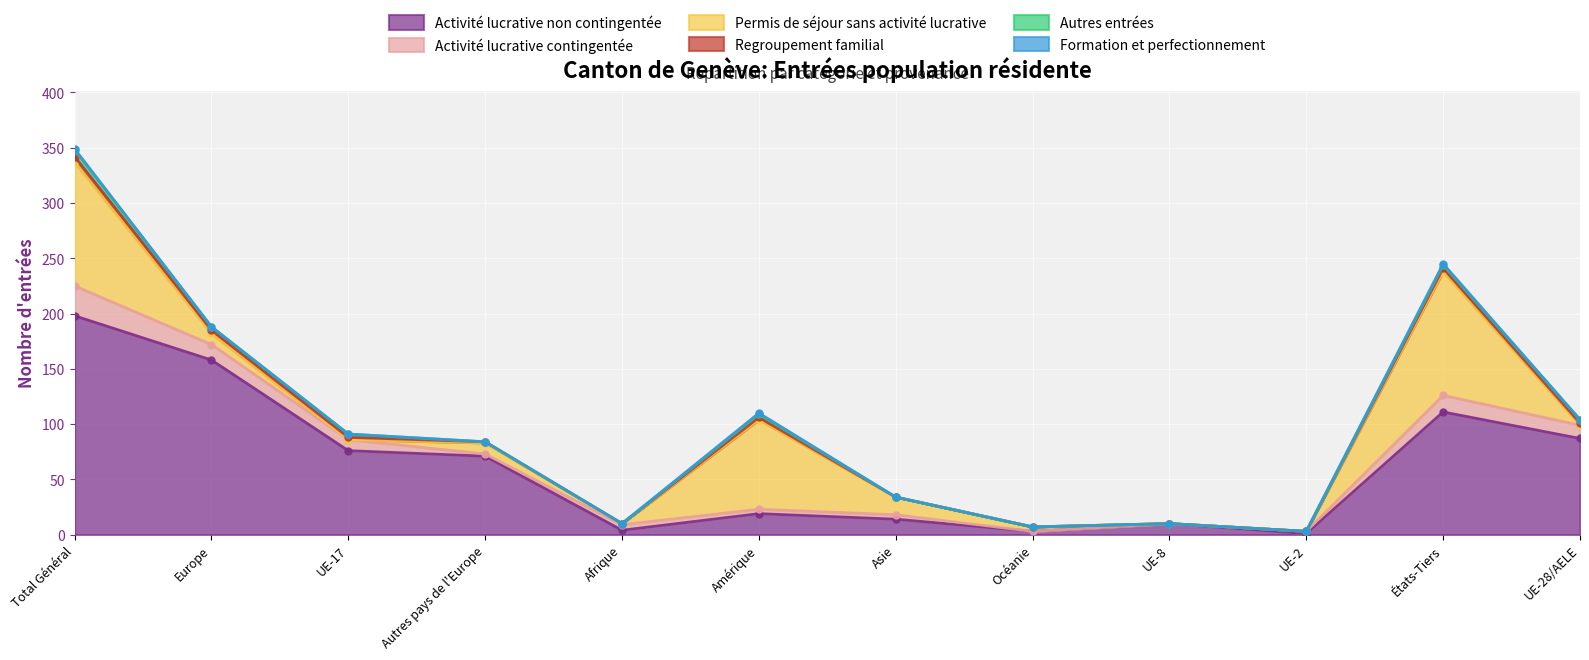

What are all the series names shown in the legend?

Activité lucrative non contingentée, Activité lucrative contingentée, Permis de séjour sans activité lucrative, Regroupement familial, Autres entrées, Formation et perfectionnement